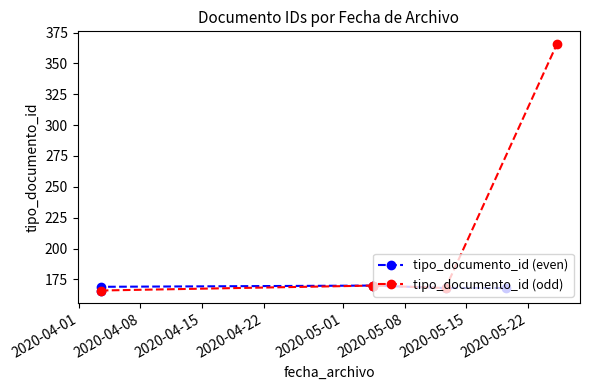

Rank the series by their maximum value, from lowest to highest.

tipo_documento_id (even), tipo_documento_id (odd)